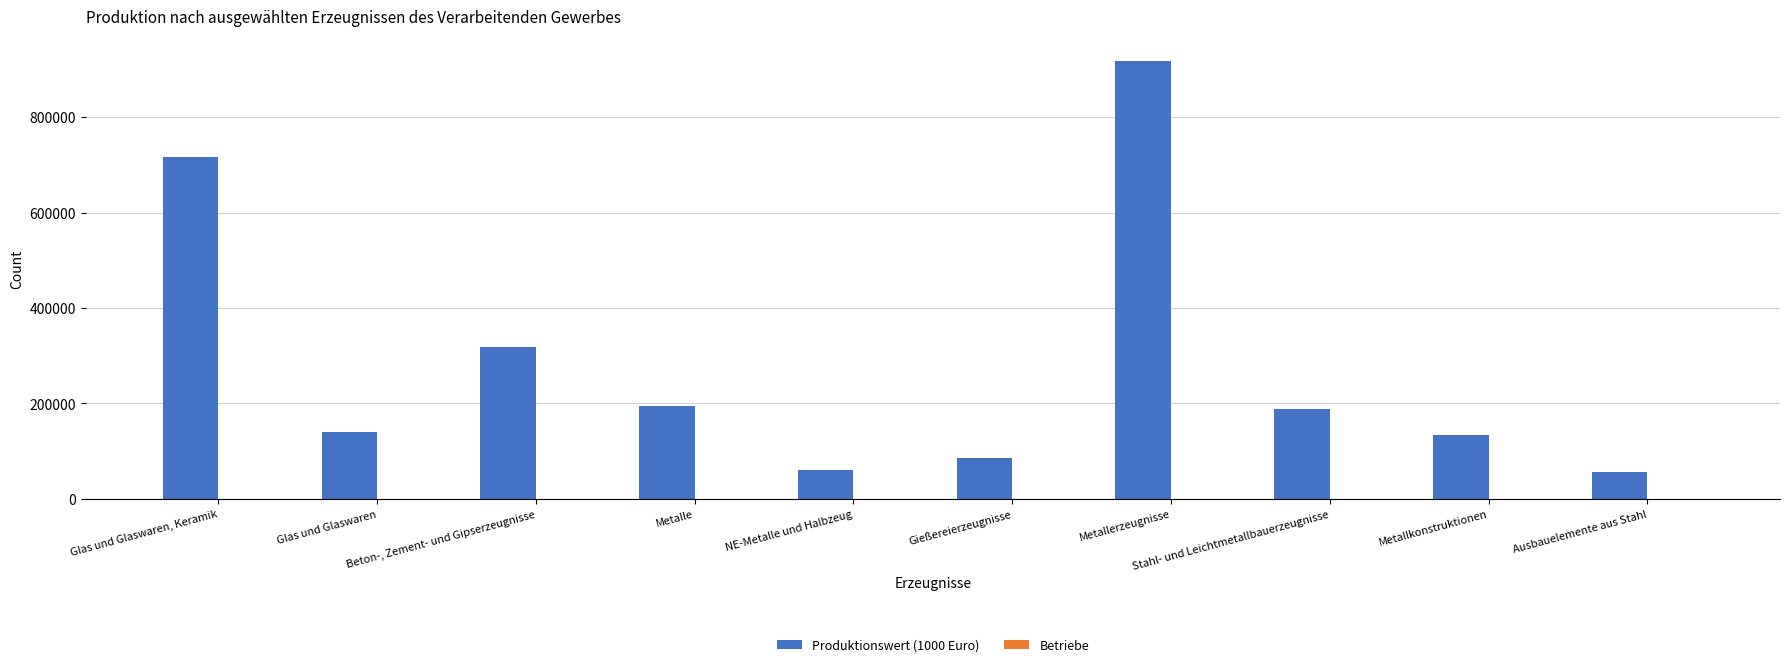

What is the maximum value shown in the chart?

918123